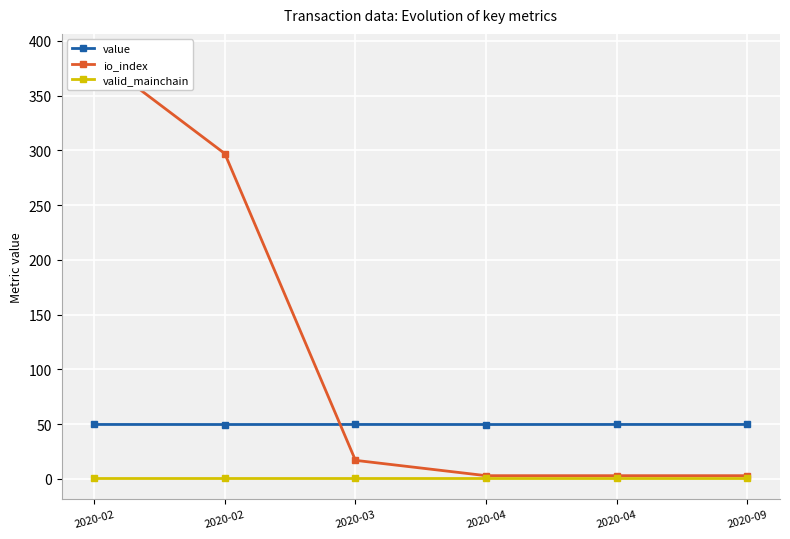

Which series has the largest range (max minus min)?

io_index